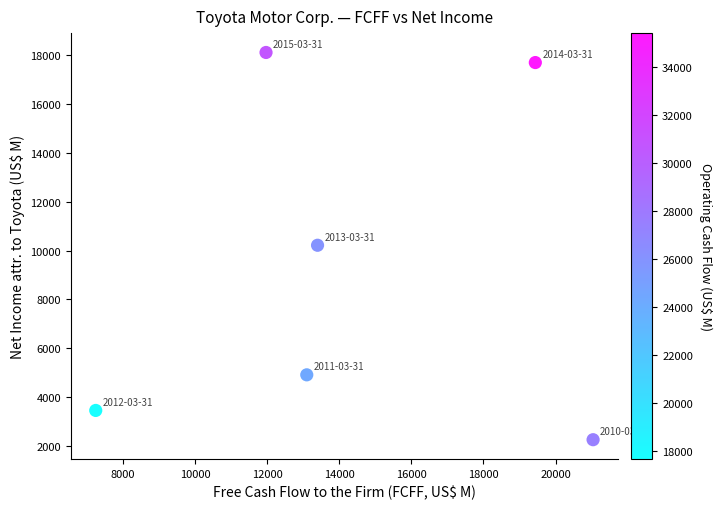

What is the average X value?

14367